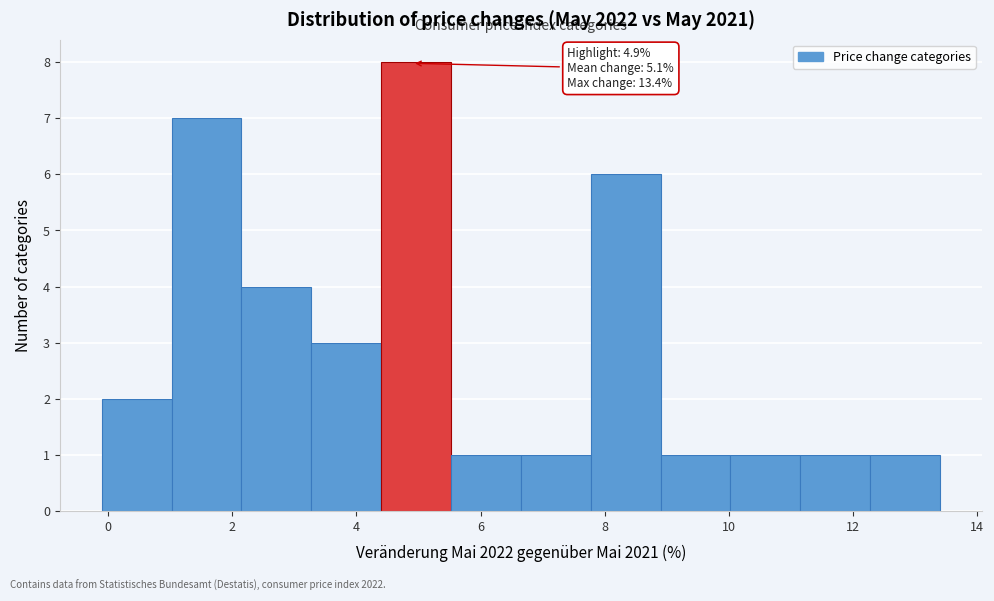

Over which range of the x-axis is the bar tallest?

4.4 to 5.6